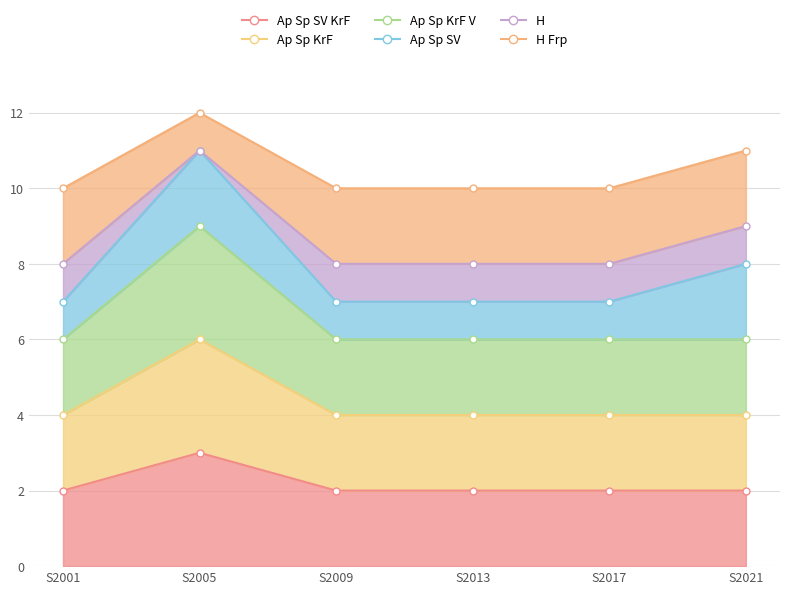

True or false: Ap Sp SV KrF and Ap Sp KrF V intersect in this chart.

False